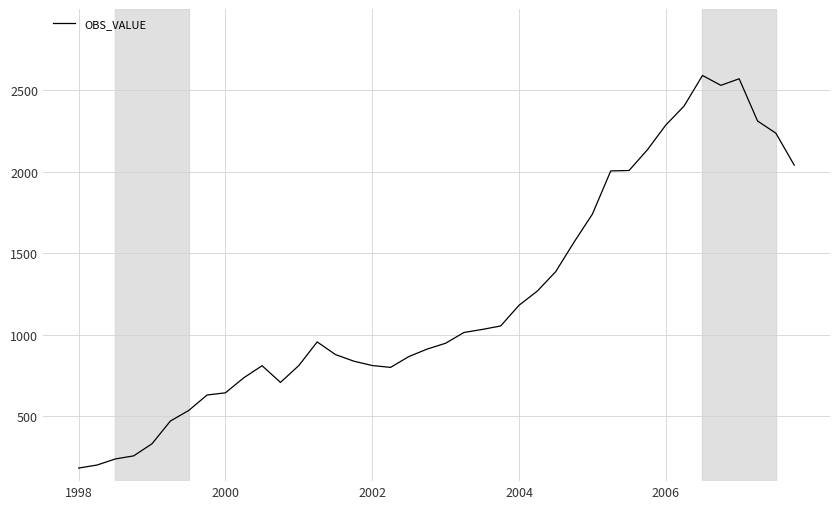

What is the maximum value shown in the chart?

2591.8